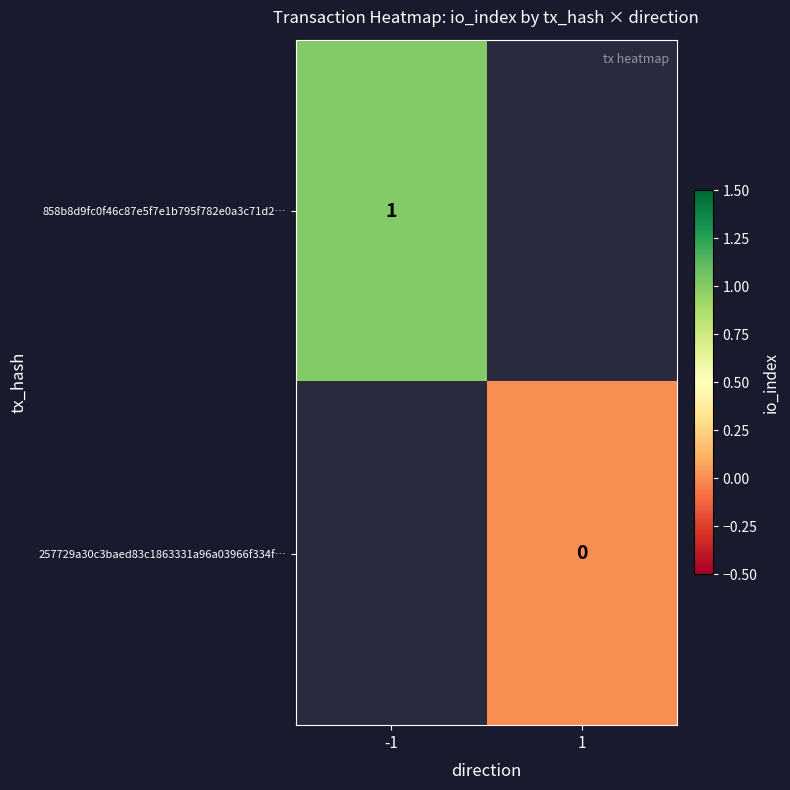

Is the value of 257729a30c3baed83c1863331a96a03966f334f… at 1 greater than the value of 858b8d9fc0f46c87e5f7e1b795f782e0a3c71d2… at -1?

No